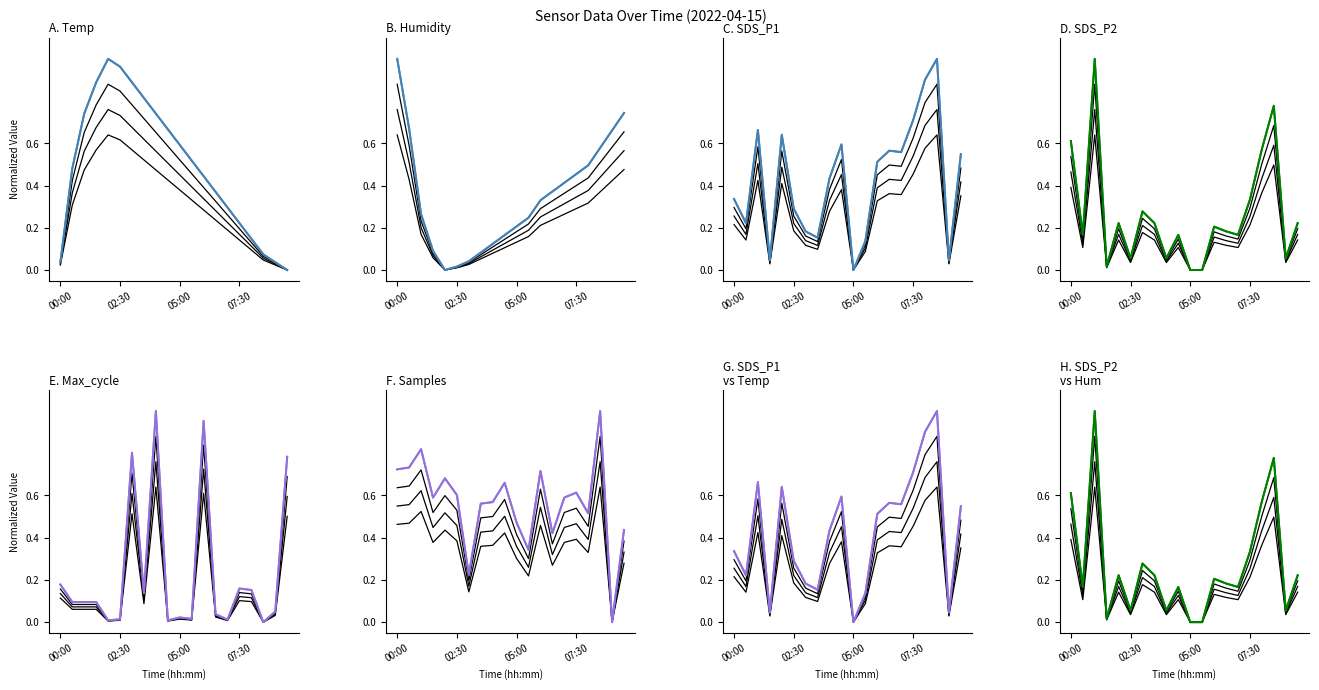

What position from the right is 11?

9